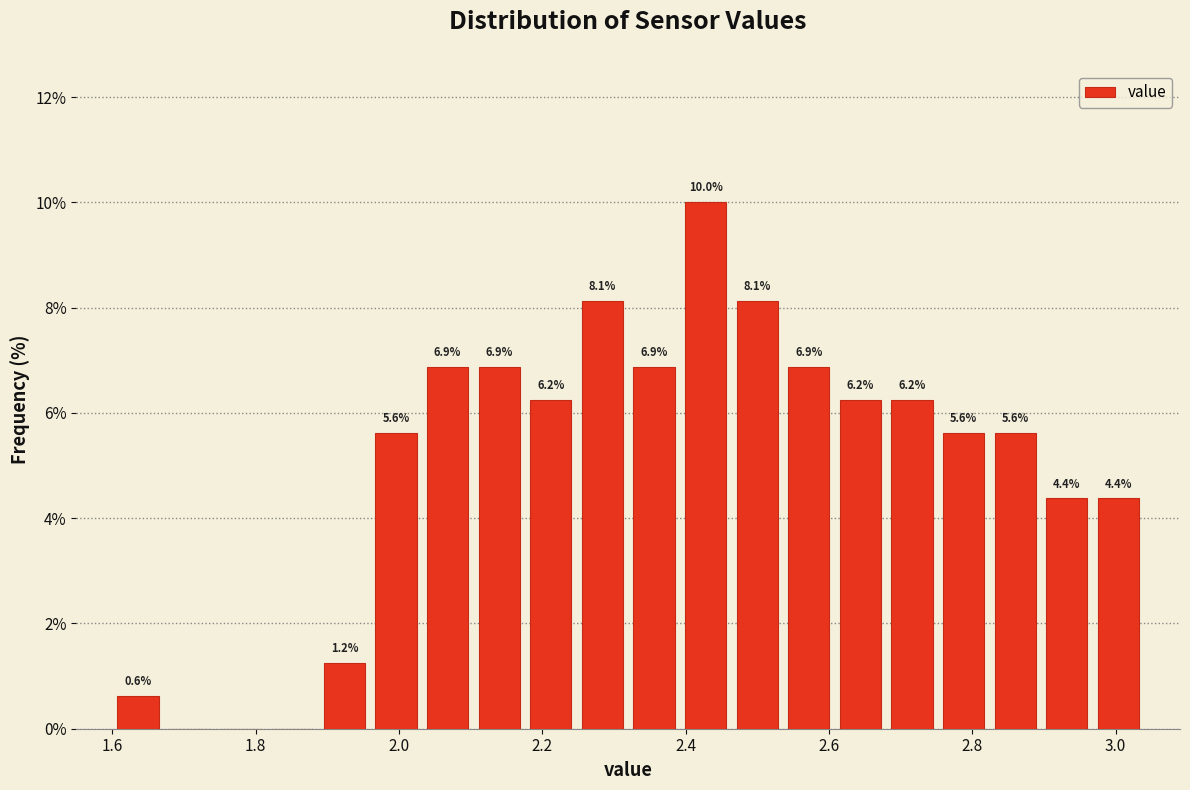

Read against the x-axis, roughly where is the centre of the tallest bar?

2.42